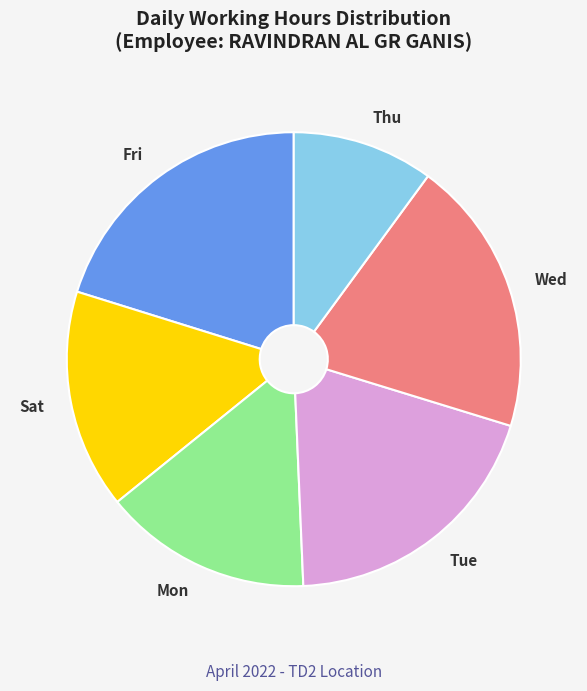

Do Wed and Mon together represent more than half of the pie?

No